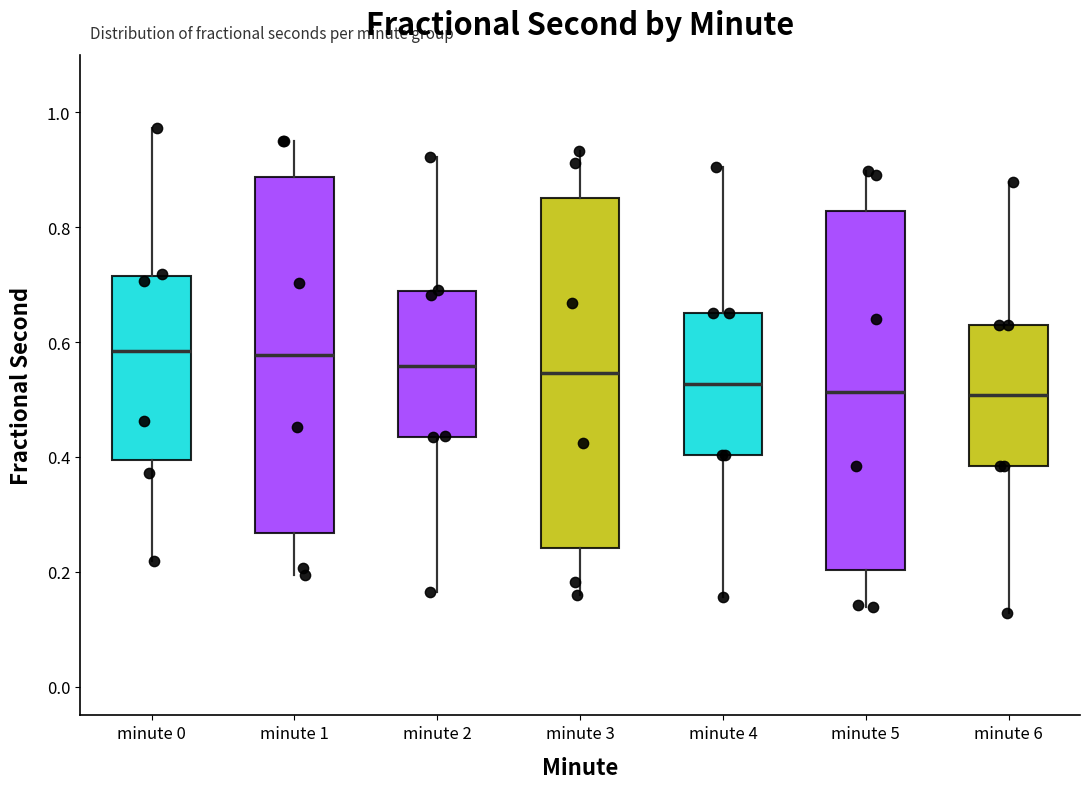

Reading left to right, read every box against the y-axis: the position of its median line, the range the box covers, and the ends of its whiskers. The values are not printed on the chart, so give them approximately, as read against the axis.

minute 0: median 0.58, box 0.40 to 0.72, whiskers 0.22 to 0.98
minute 1: median 0.58, box 0.26 to 0.88, whiskers 0.20 to 0.96
minute 2: median 0.56, box 0.44 to 0.68, whiskers 0.16 to 0.92
minute 3: median 0.54, box 0.24 to 0.86, whiskers 0.16 to 0.94
minute 4: median 0.52, box 0.40 to 0.66, whiskers 0.16 to 0.90
minute 5: median 0.52, box 0.20 to 0.82, whiskers 0.14 to 0.90
minute 6: median 0.50, box 0.38 to 0.64, whiskers 0.12 to 0.88